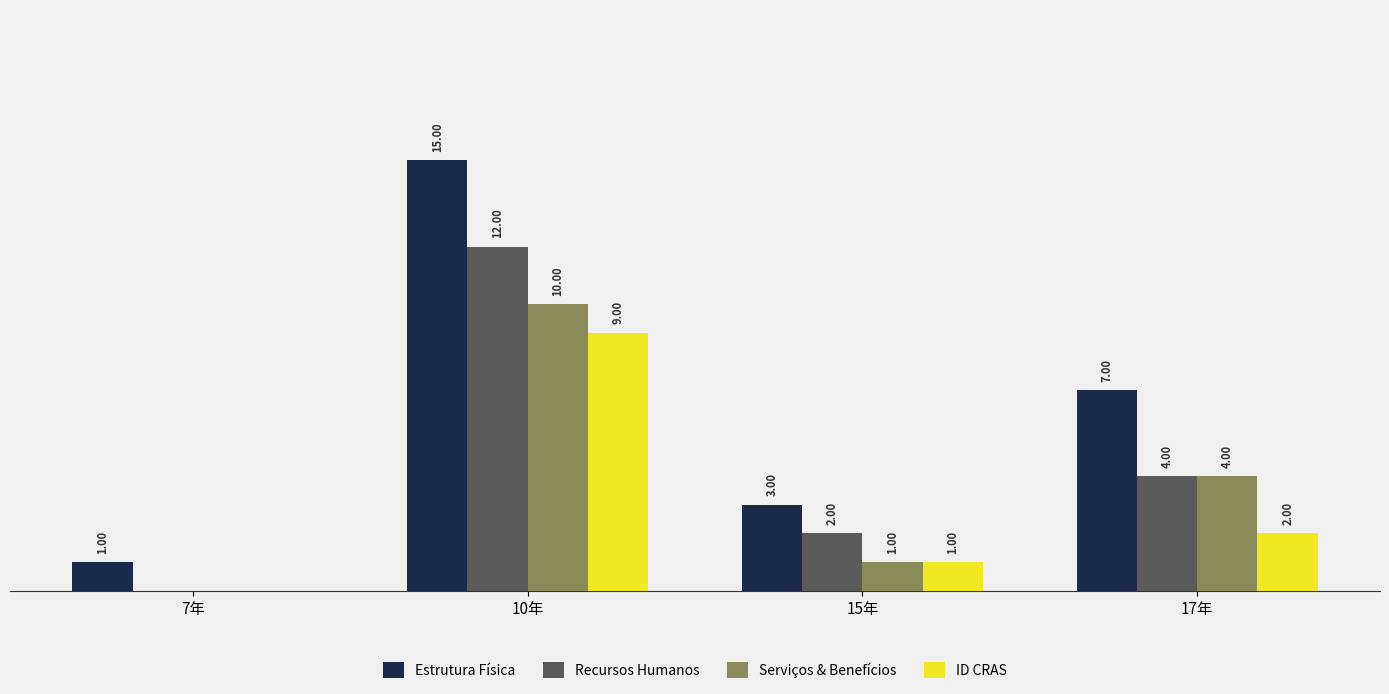

Where does the Recursos Humanos series first go above 4?

10年